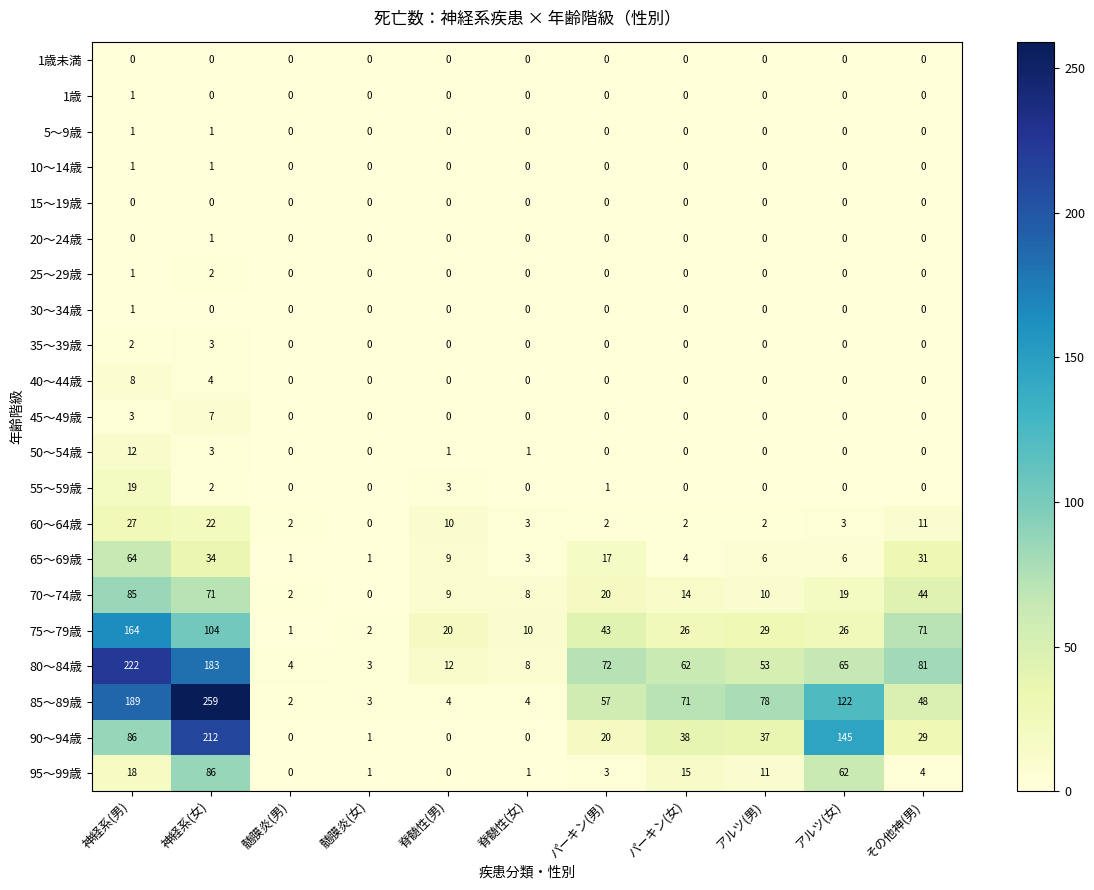

What is the greatest value displayed?

259